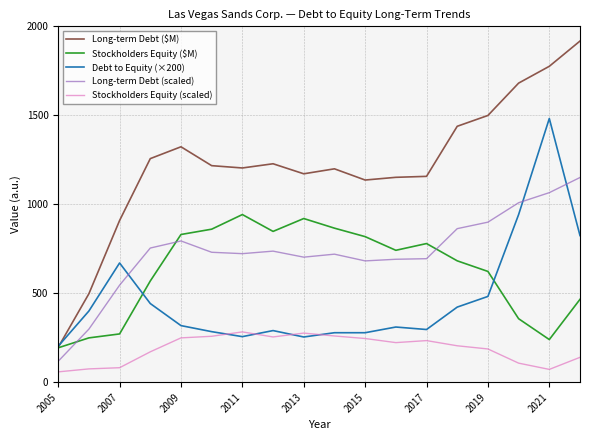

Does the chart display data point markers on the line(s)?

No